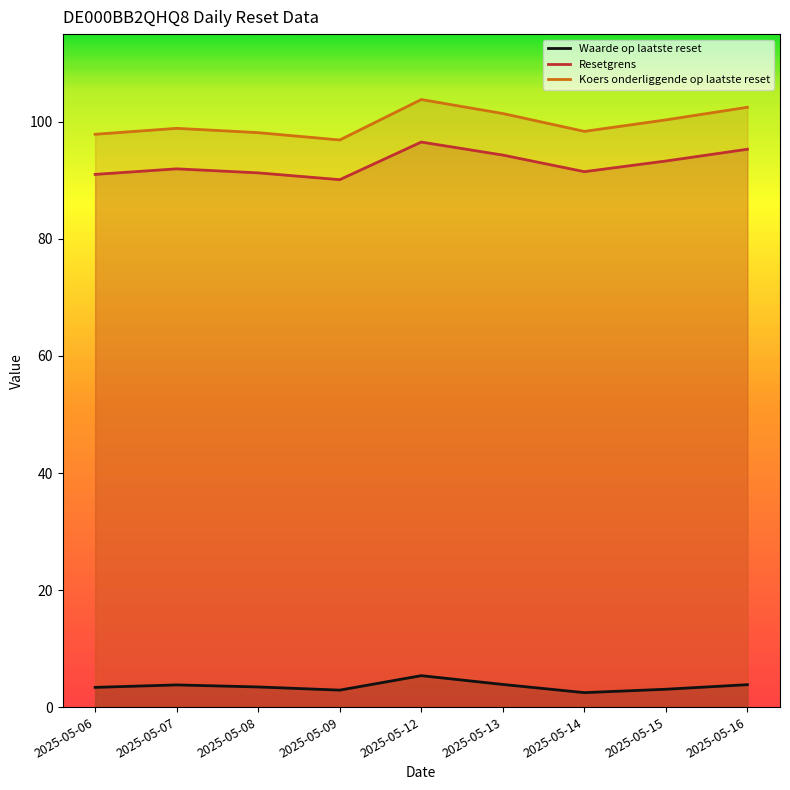

What are all the series names shown in the legend?

Waarde op laatste reset, Resetgrens, Koers onderliggende op laatste reset